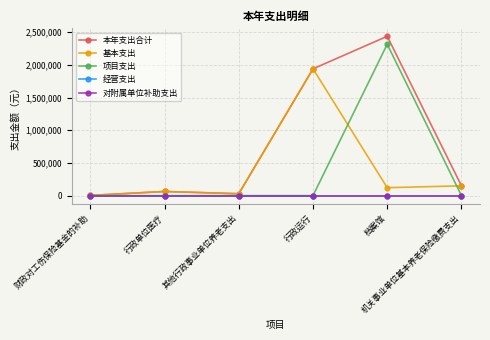

What is the greatest value displayed?

2436811.1